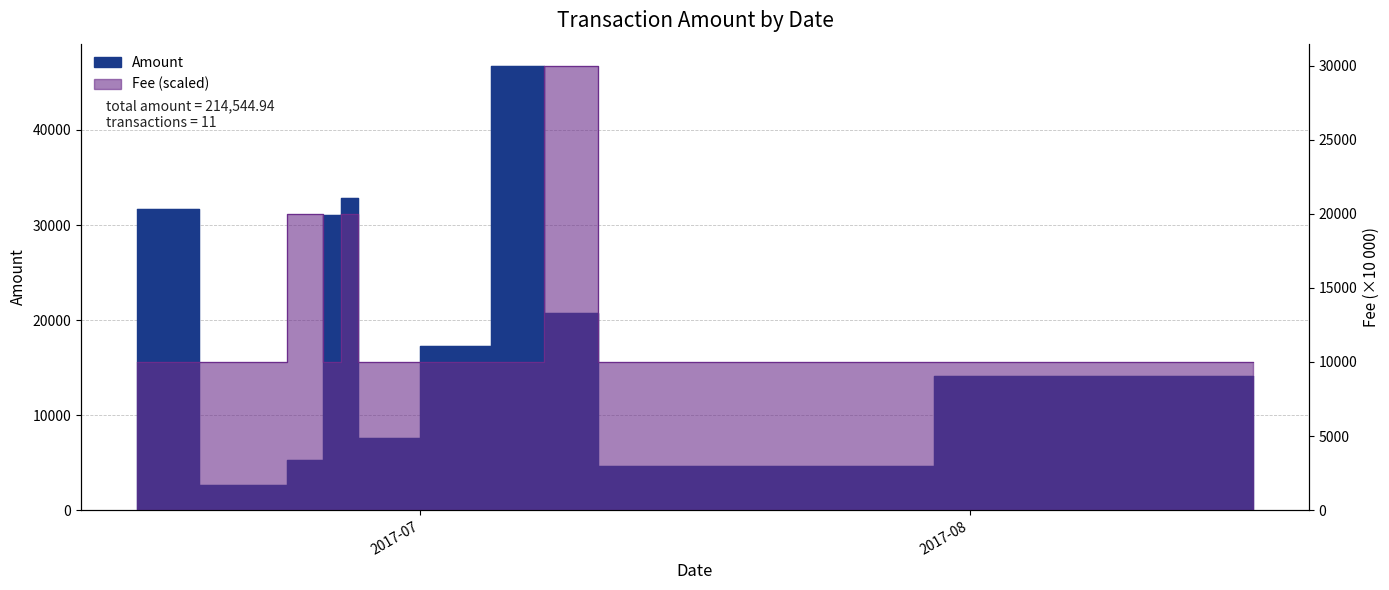

What is the value of the Amount point at the 9th from the left?

20697.0